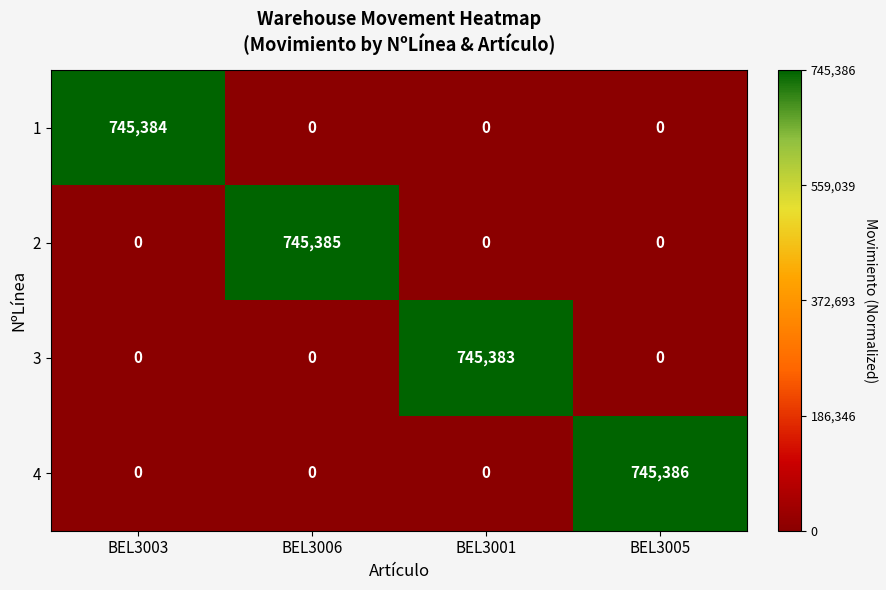

Reading left to right, transcribe all the data shown in this chart.

1: 745384	0	0	0
2: 0	745385	0	0
3: 0	0	745383	0
4: 0	0	0	745386